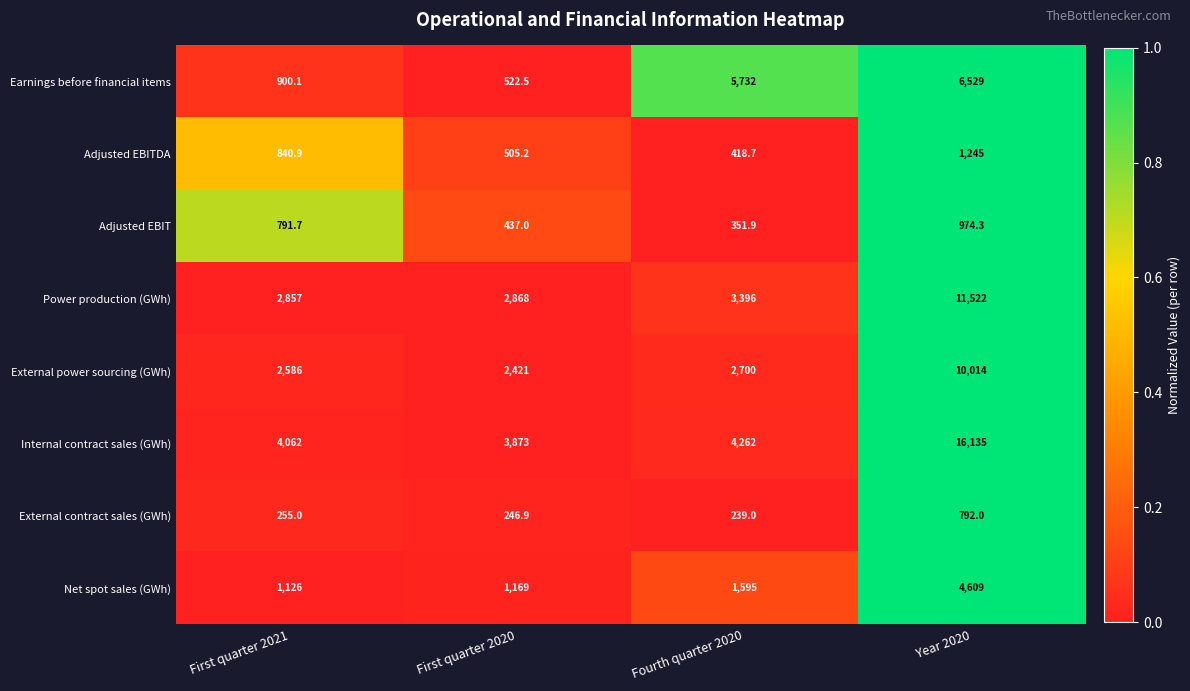

At which label is Adjusted EBIT closest to 663?

First quarter 2021